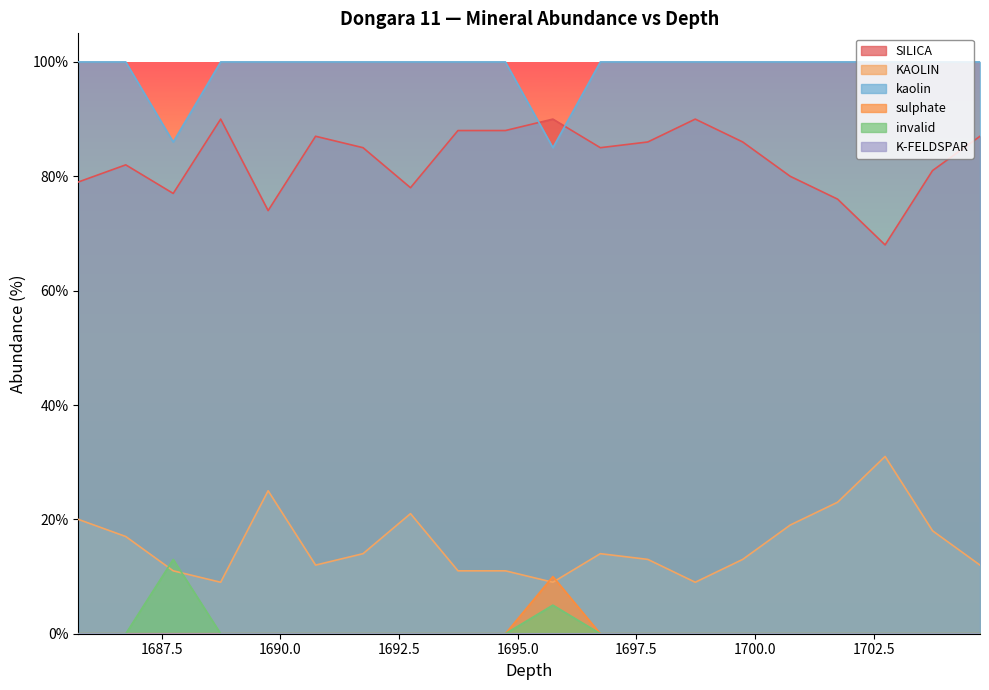

What is the difference between the maximum and minimum values in the KAOLIN series?

22